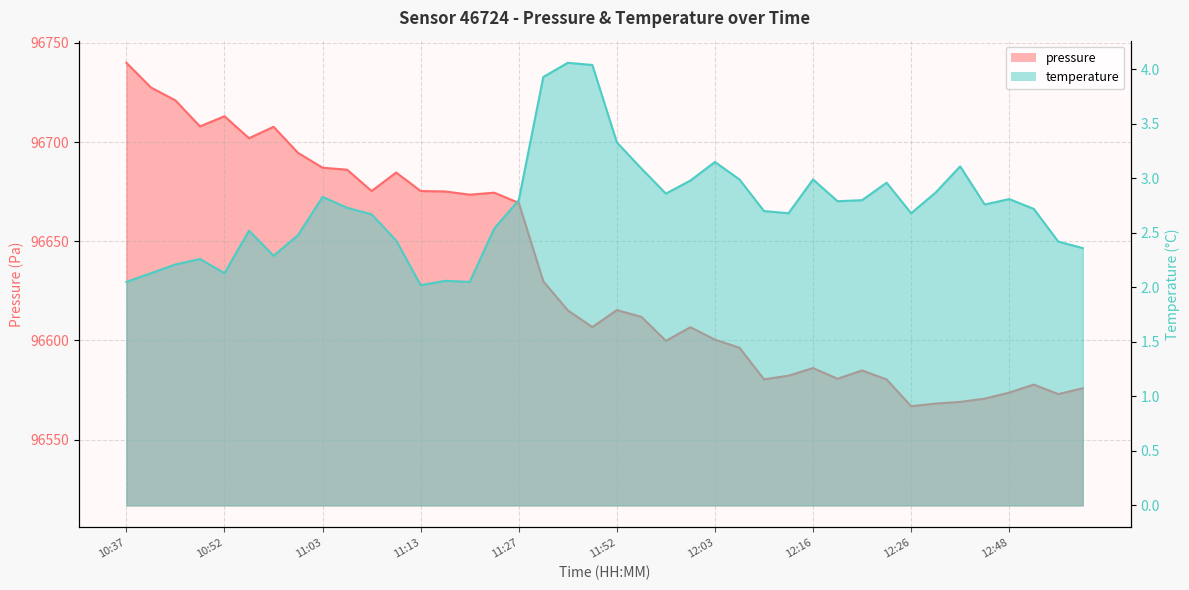

How many data points does each series have?

40